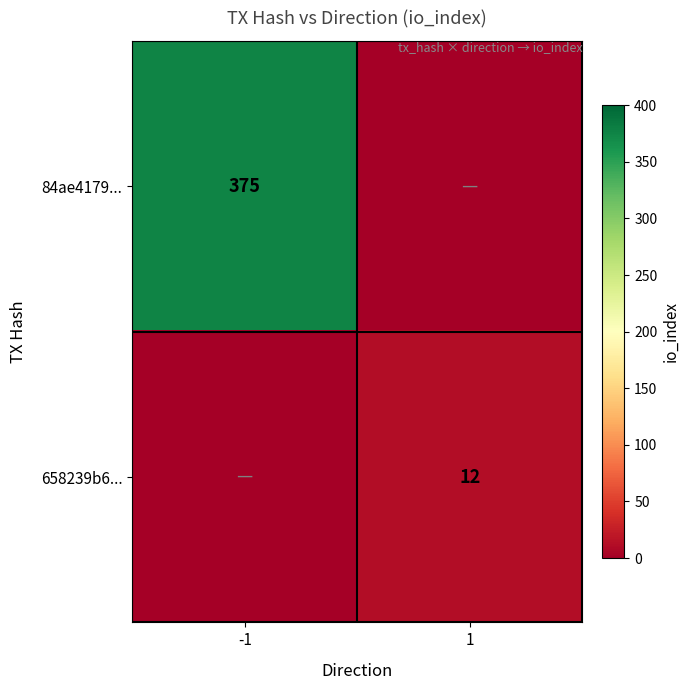

Is it true that 84ae4179... equals 201 at -1?

False